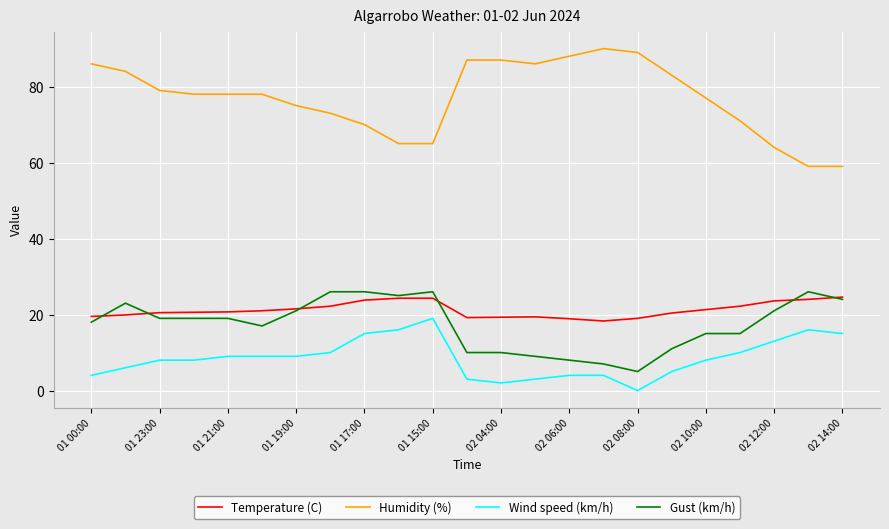

What is the maximum value for Humidity (%)?

90.0